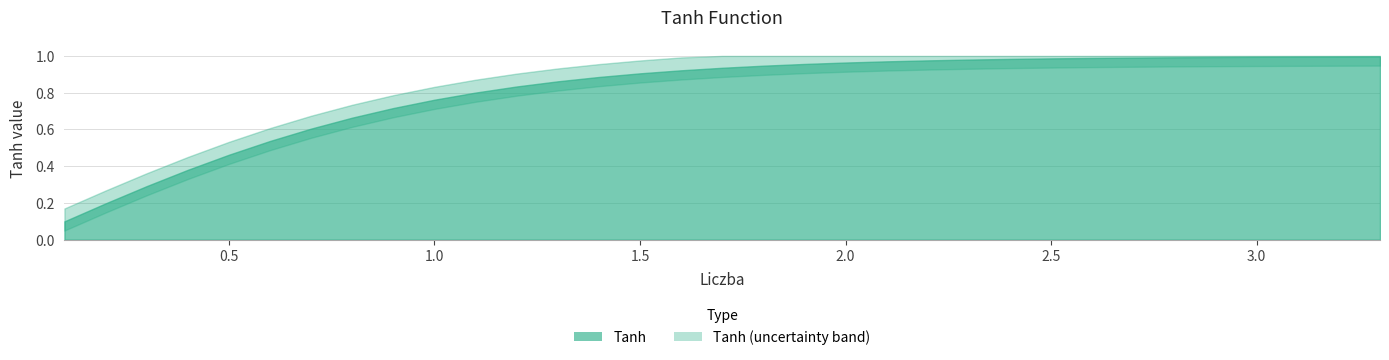

Is it true that the value at 1.3 is 0.2?

False